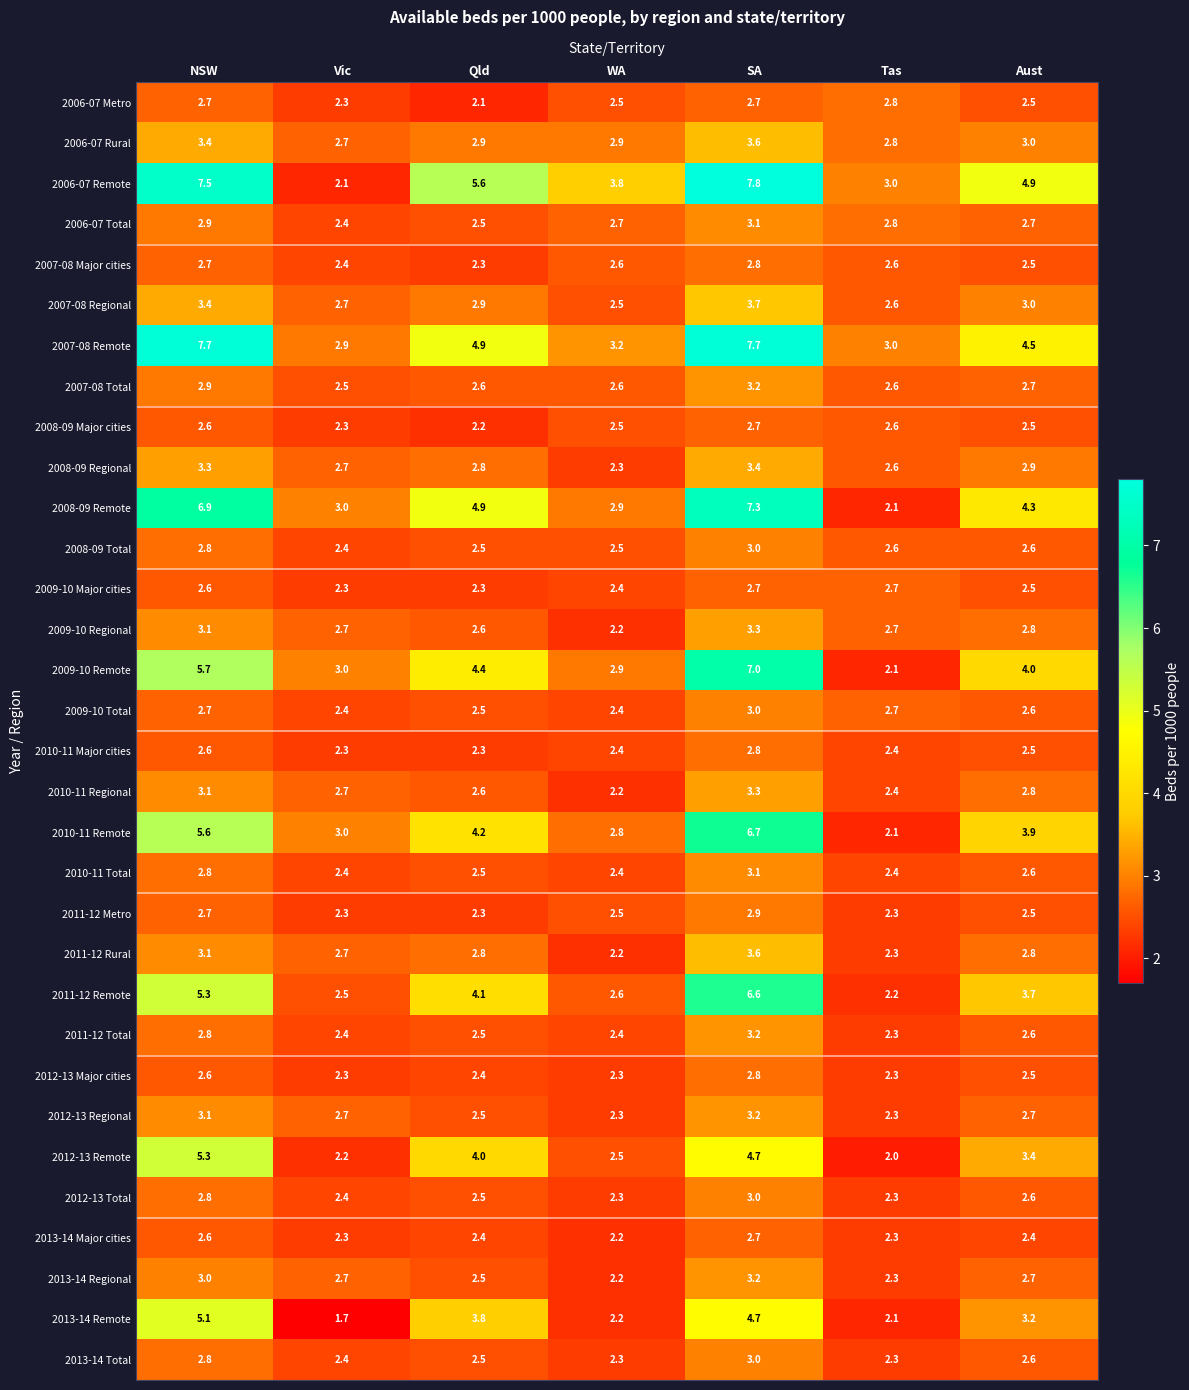

Which series has the largest range (max minus min)?

2006-07 Remote